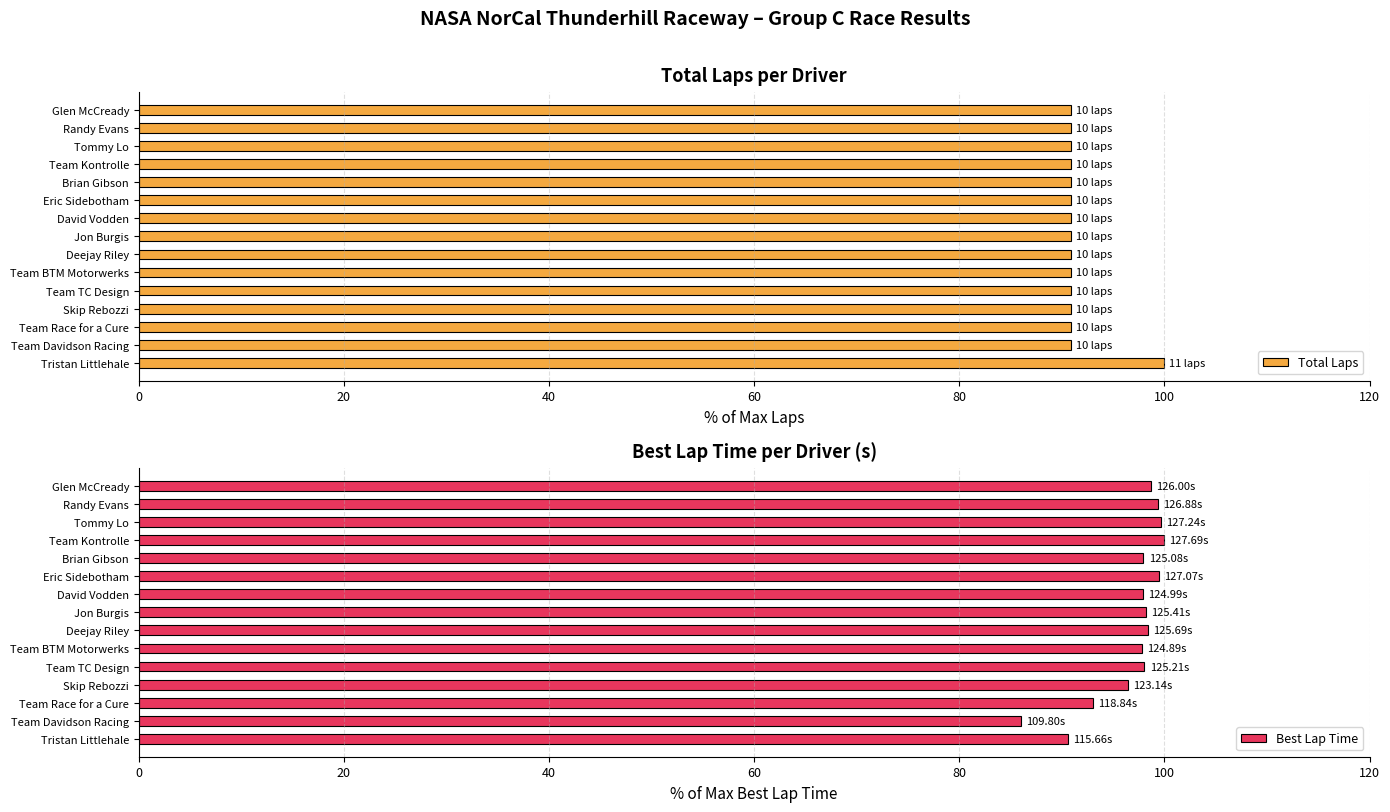

What is the minimum value for Total Laps?

90.9